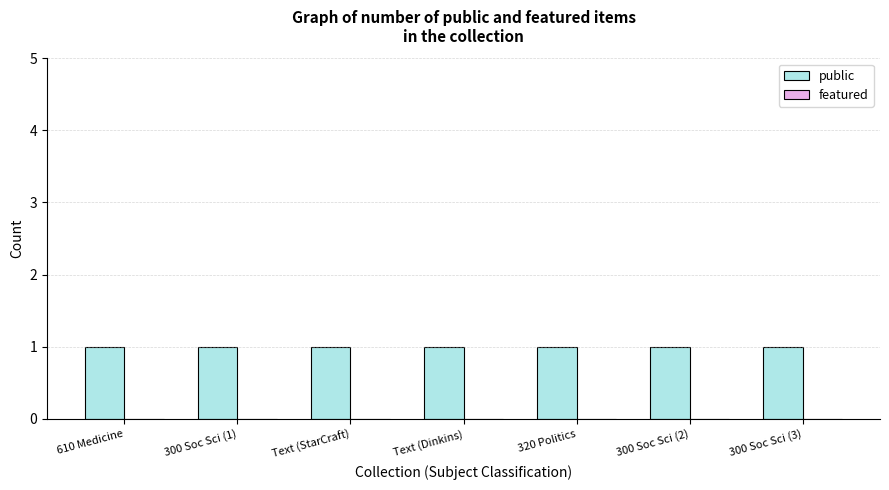

Is the value of featured at 300 Soc Sci (3) greater than the value of public at 320 Politics?

No